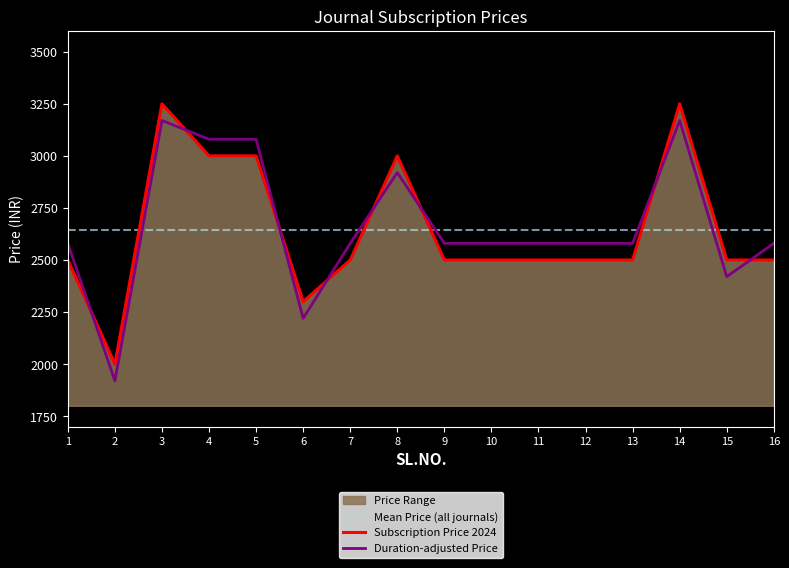

At how many categories does at least one series exceed 2035?

16